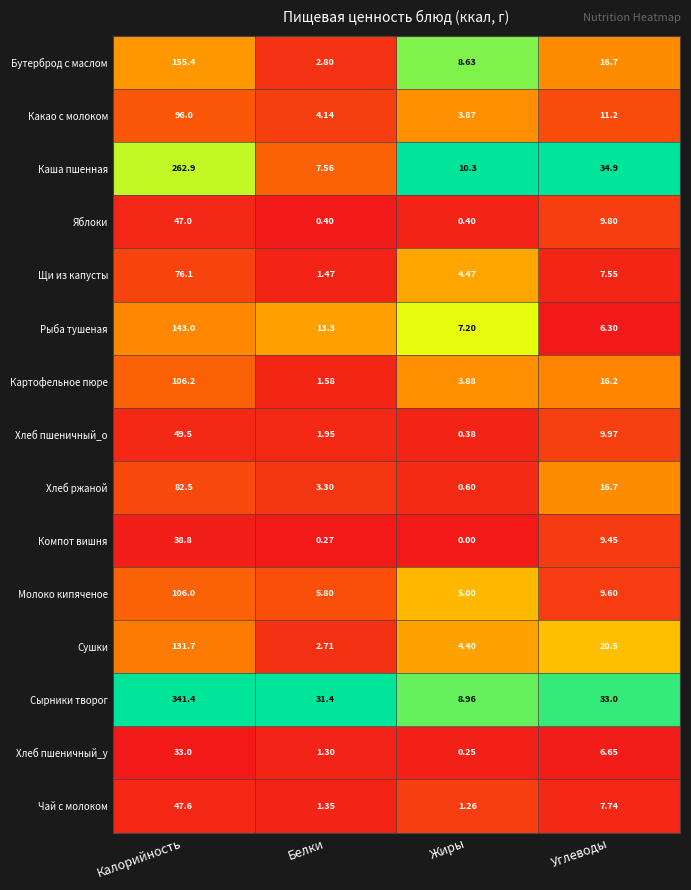

At which label does Бутерброд с маслом first exceed 16?

Калорийность